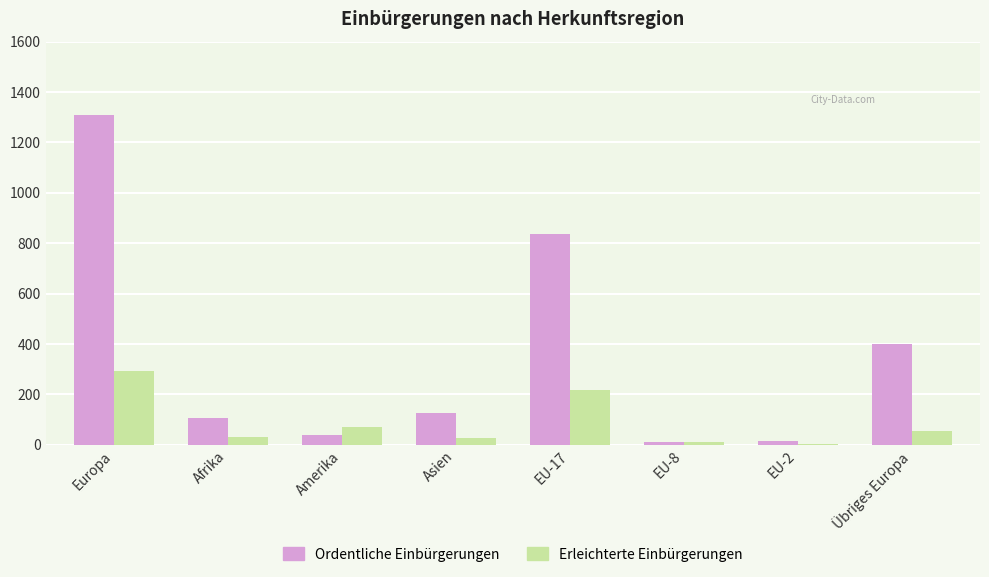

What is the sum of the Erleichterte Einbürgerungen values at EU-2 and Amerika?

75